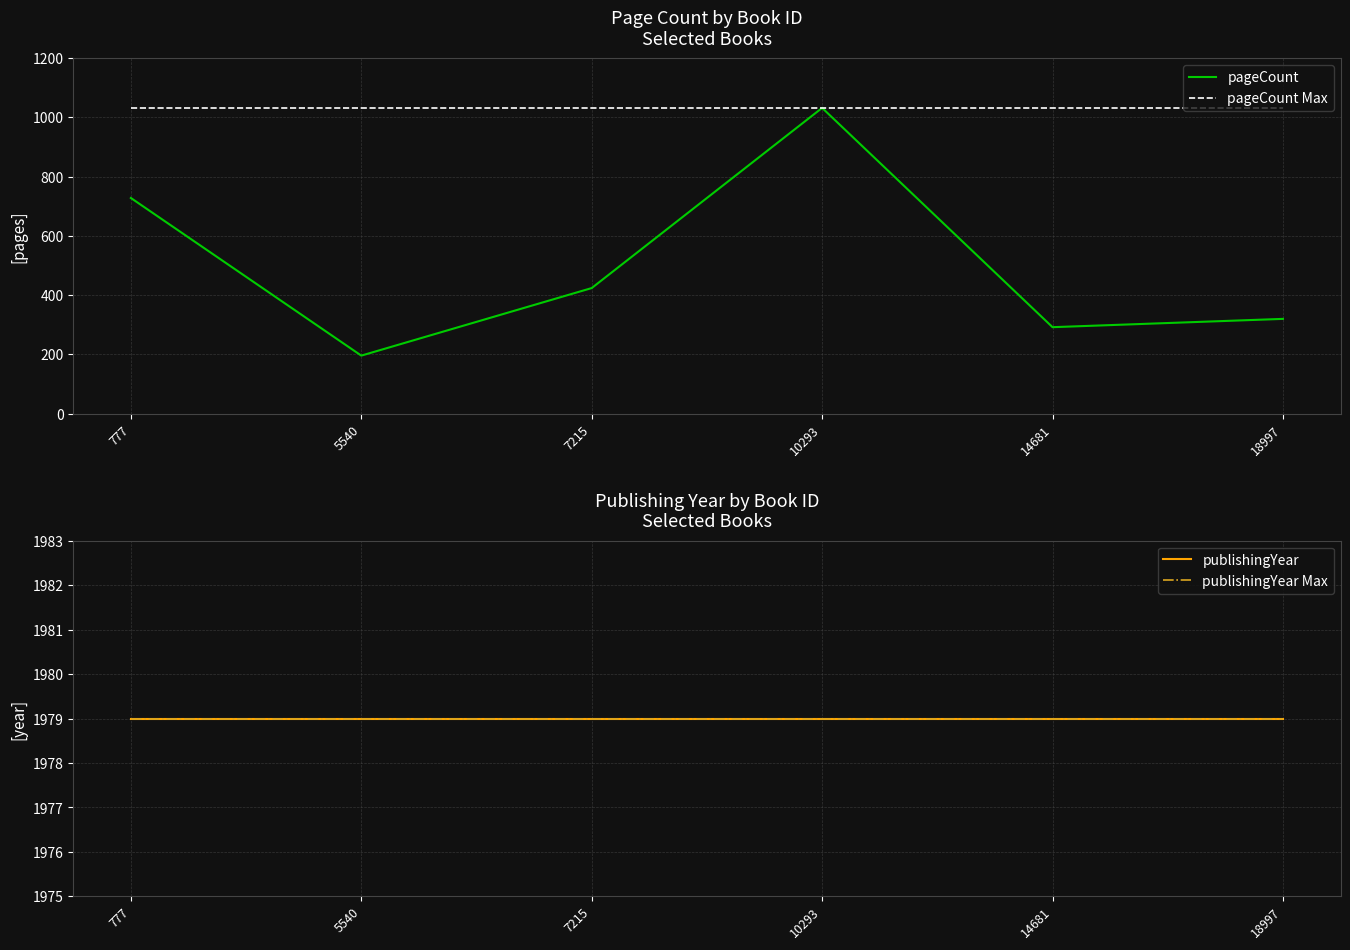

True or false: publishingYear Max has more than 0 interior local peaks.

False